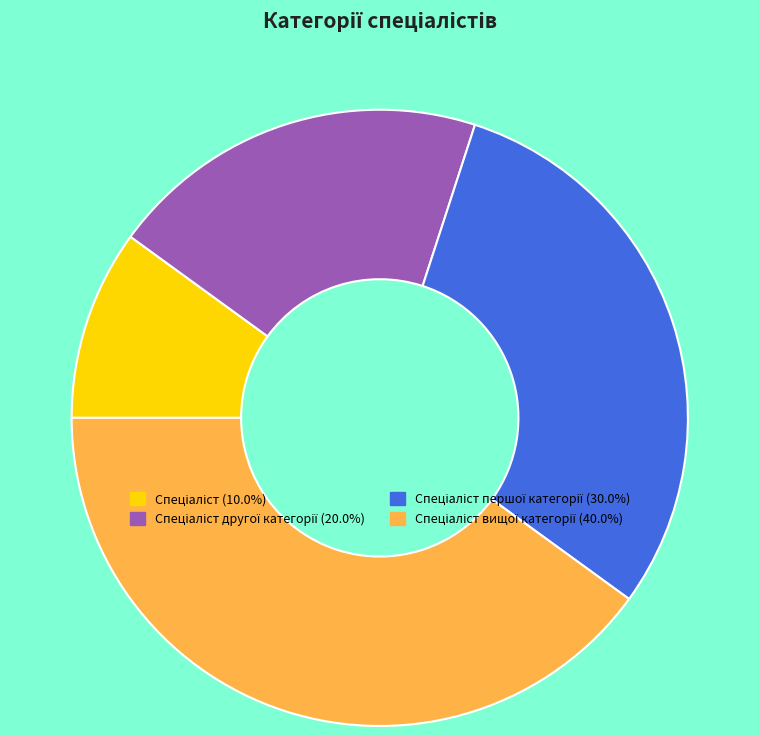

Does any single category account for the majority?

No